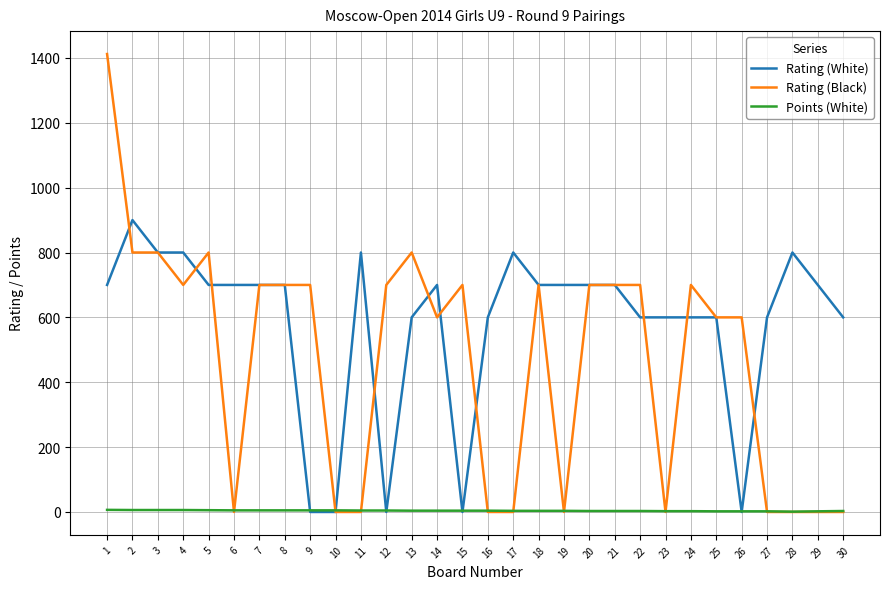

Which series has the widest spread of values?

Rating (Black)